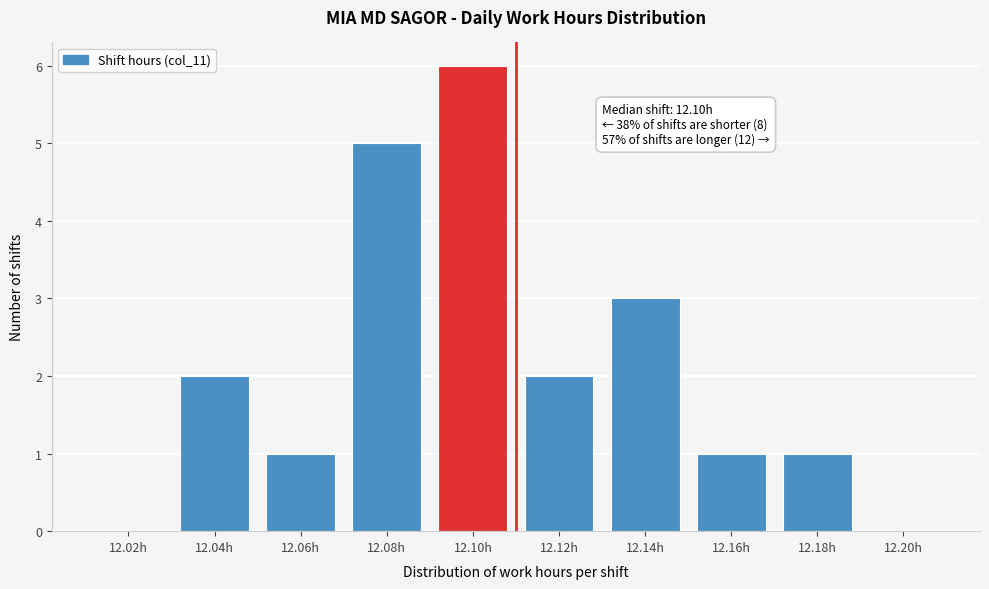

Reading left to right, list all the values displayed in this chart.

12.02h=0	12.04h=2	12.06h=1	12.08h=5	12.10h=6	12.12h=2	12.14h=3	12.16h=1	12.18h=1	12.20h=0